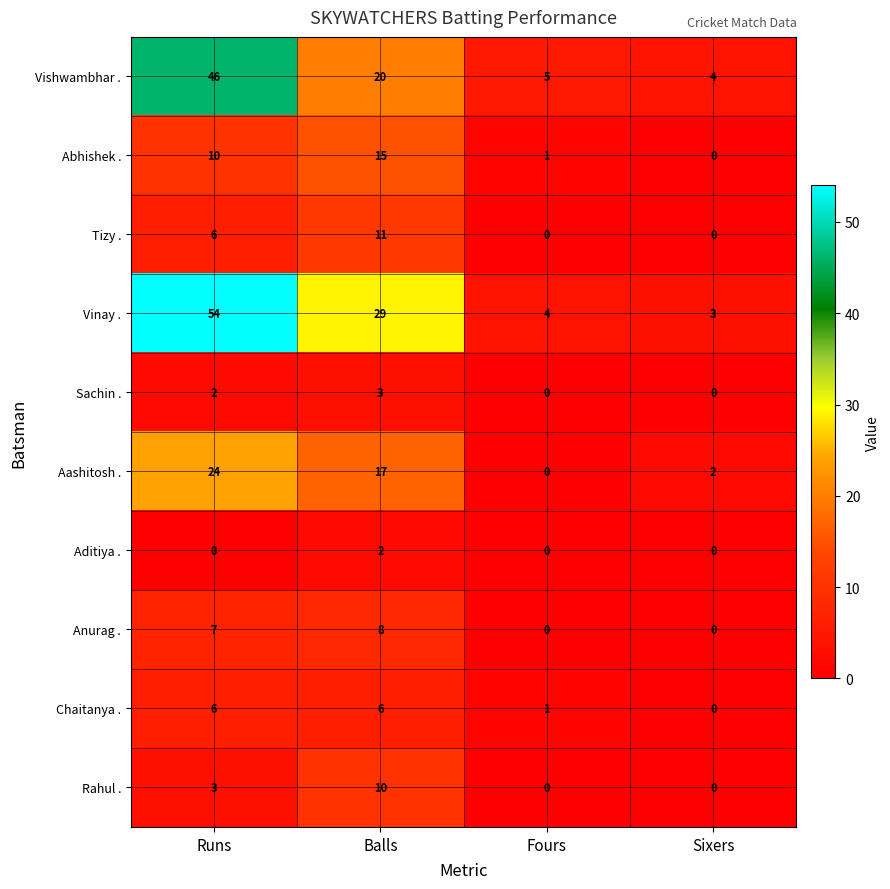

What is the highest value of the Chaitanya . series?

6